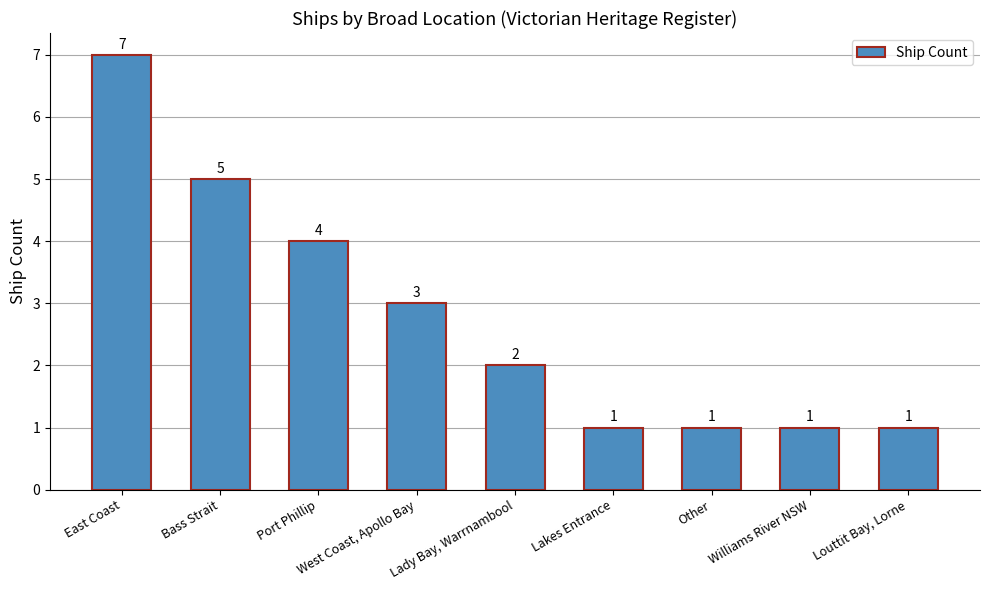

What is the value of the 7th bar from the left?

1